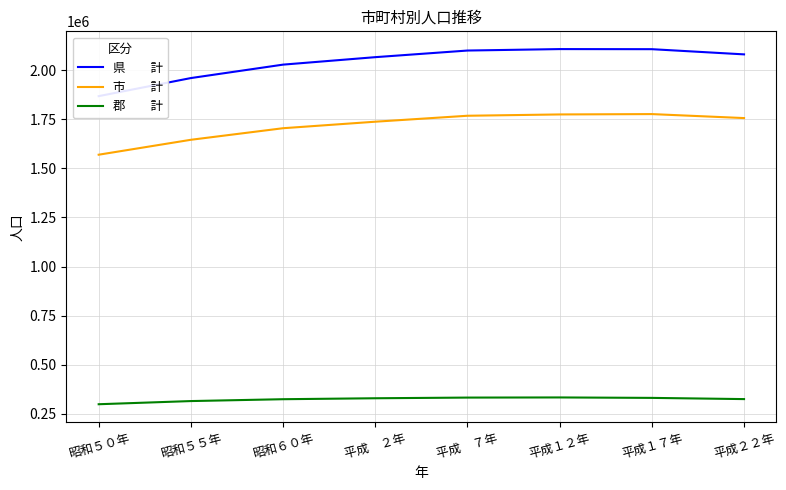

True or false: 県　　計 has a value of 1055239 at 平成　２年.

False